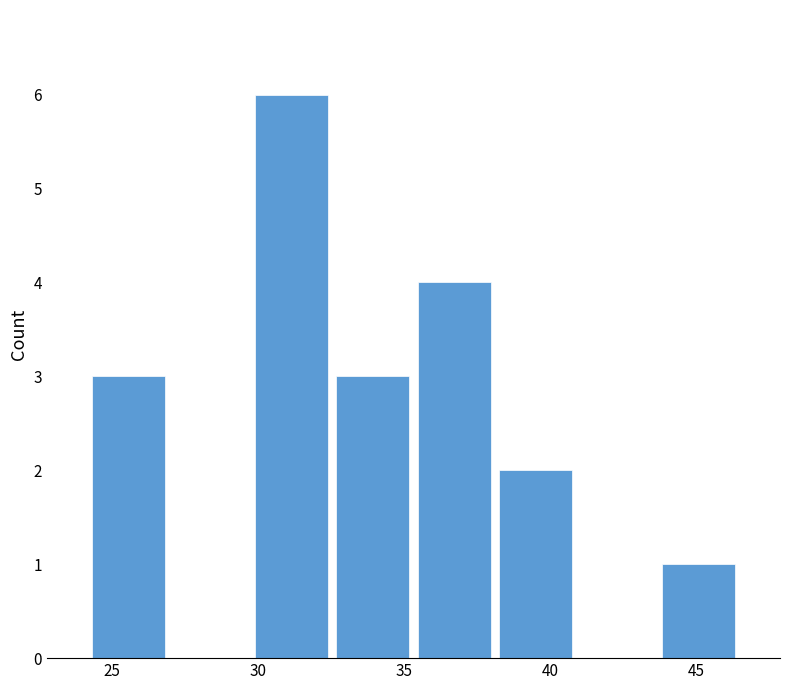

What is the height of the bar covering 38.0 to 41.0 on the x-axis? Neither the bar edges nor the heights are printed on the chart, so give them approximately, as read against the axes.

2